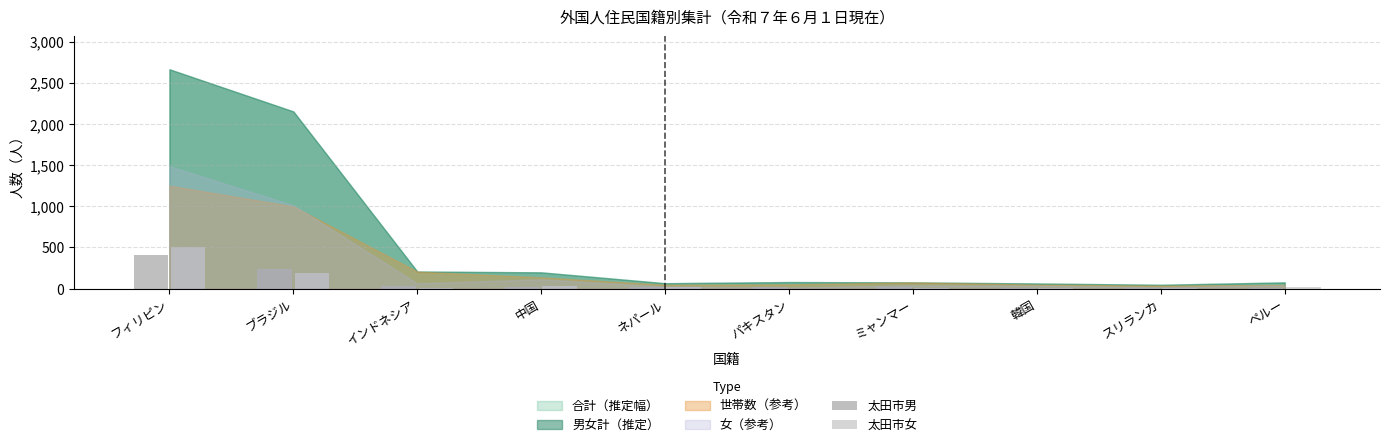

At which category is the sum across all series the highest?

フィリピン